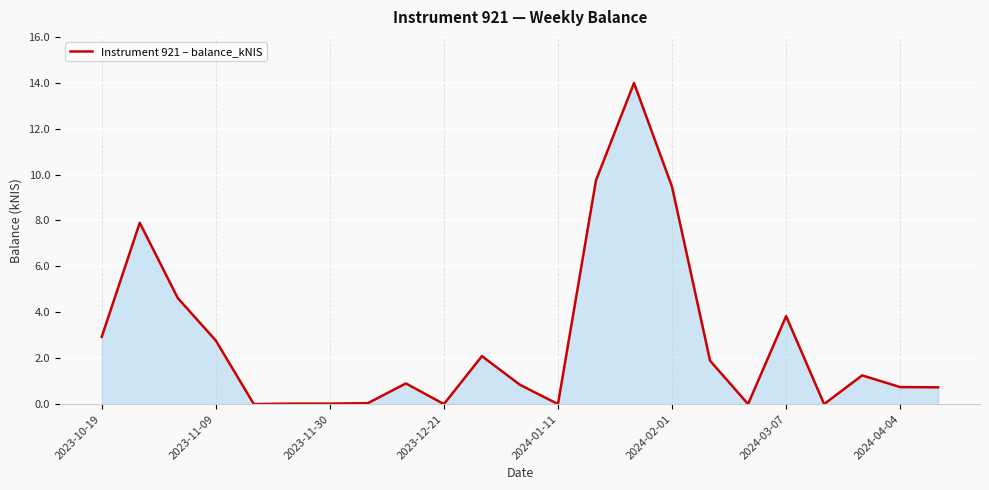

What is the maximum value shown in the chart?

14.0